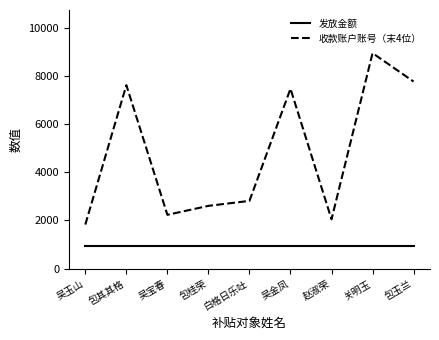

True or false: 收款账户账号（末4位） and 发放金额 intersect in this chart.

False